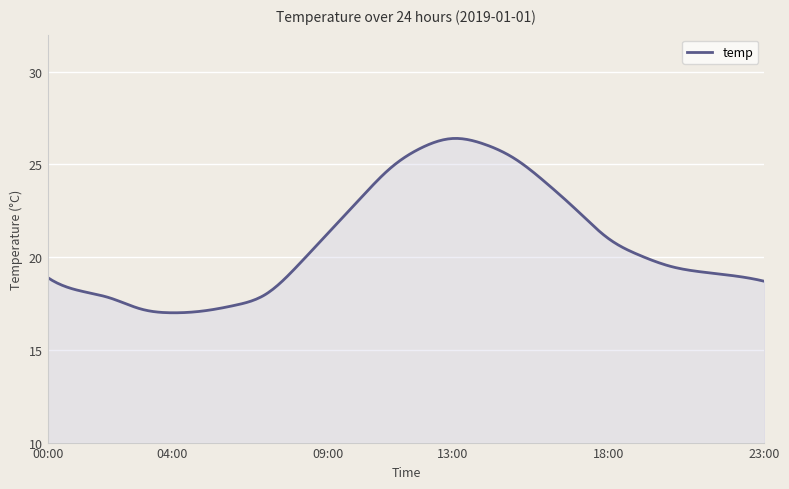

What is the difference between the maximum and minimum values?

9.4